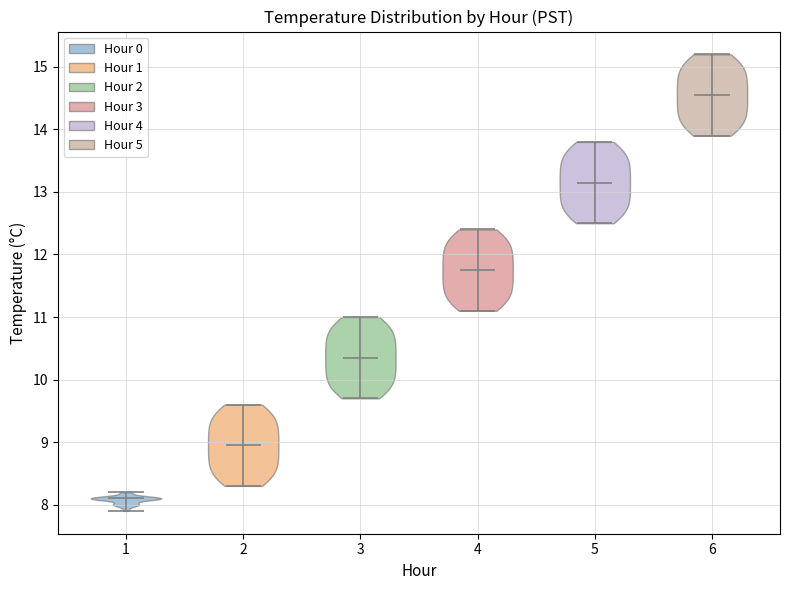

Reading left to right, read every violin against the y-axis: where its median line is, and the lowest and highest points it reaches. The values are not printed on the chart, so give them approximately, as read against the axis.

1: median line 8.1, lowest point 7.9, highest point 8.2
2: median line 9.0, lowest point 8.3, highest point 9.6
3: median line 10.4, lowest point 9.7, highest point 11.0
4: median line 11.8, lowest point 11.1, highest point 12.4
5: median line 13.2, lowest point 12.5, highest point 13.8
6: median line 14.6, lowest point 13.9, highest point 15.2